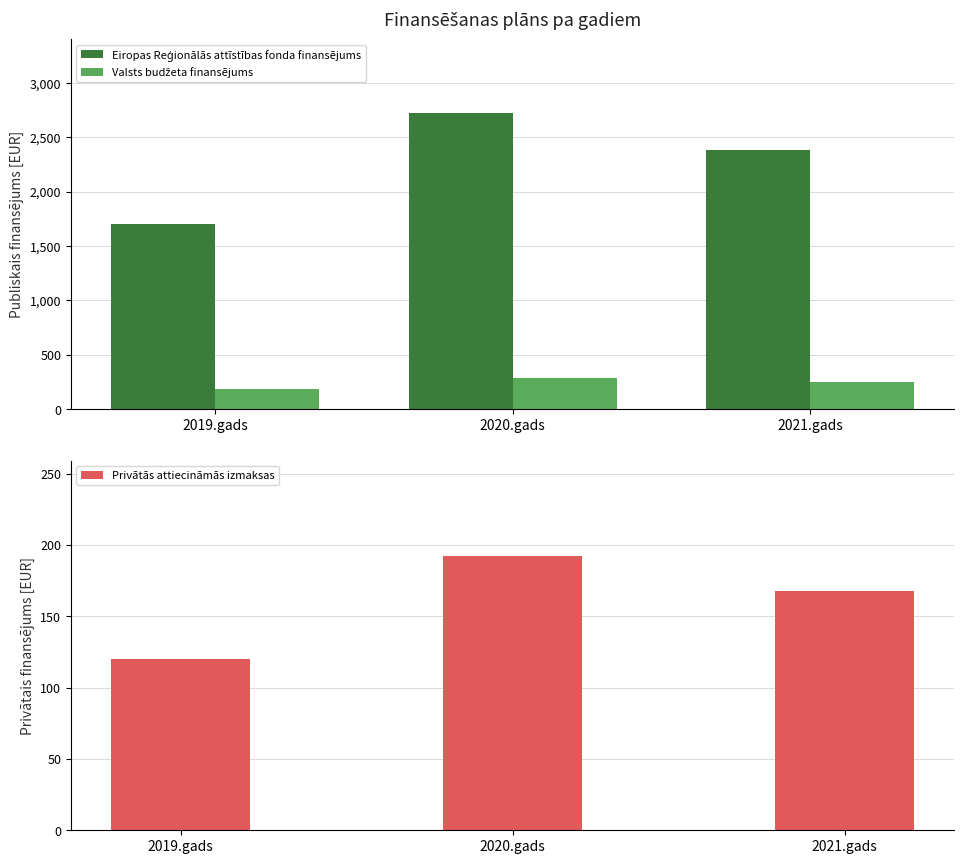

Reading left to right, list all the values displayed in this chart.

Eiropas Reģionālās attīstības fonda finansējums: 1700	2720	2380
Valsts budžeta finansējums: 180	288	252
Privātās attiecināmās izmaksas: 120	192	168